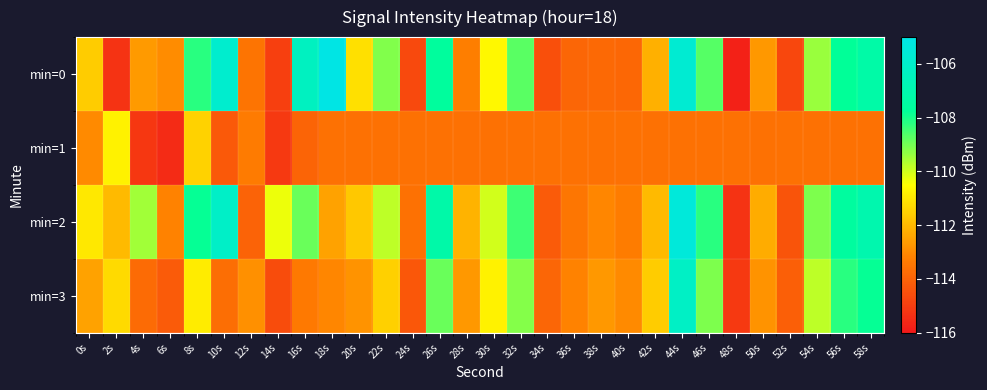

What is the total value across all series at 46s?

-439.6